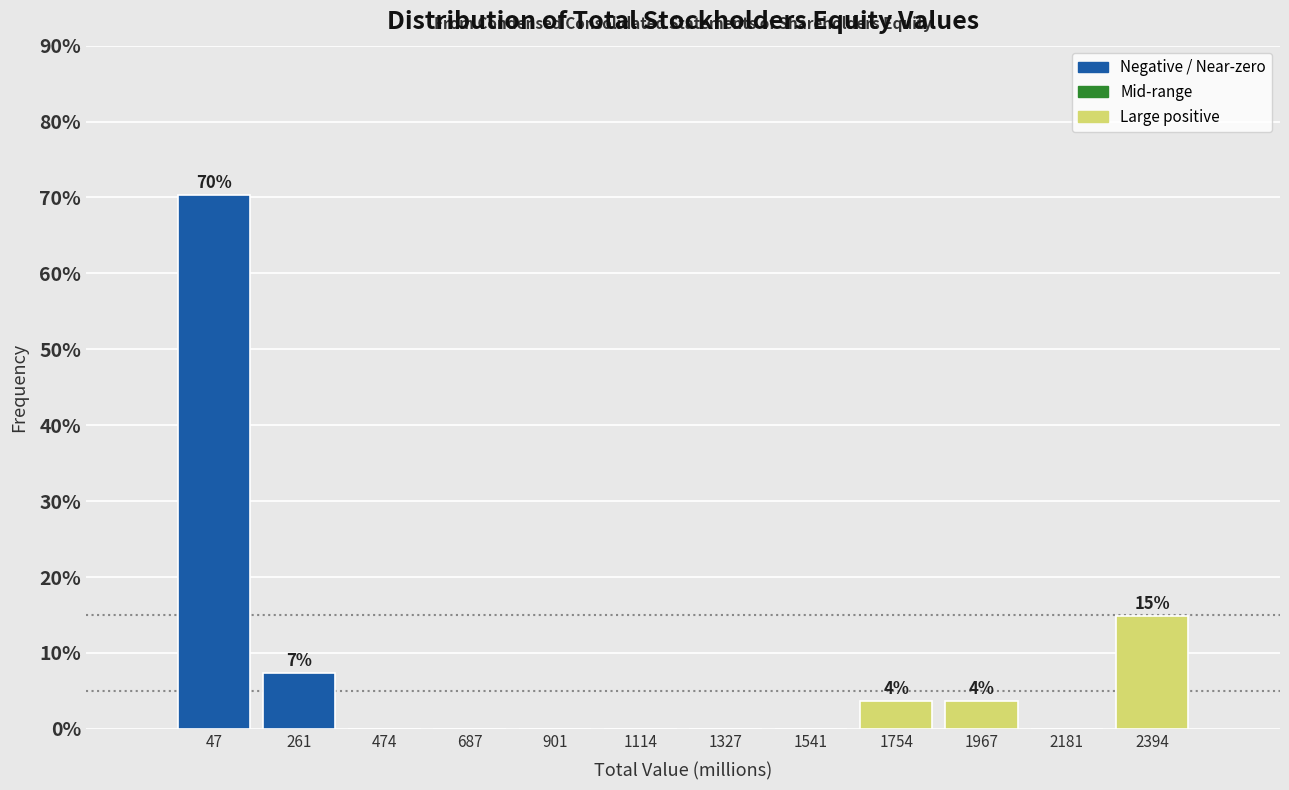

Over which range of the x-axis is the bar tallest?

-50 to 150